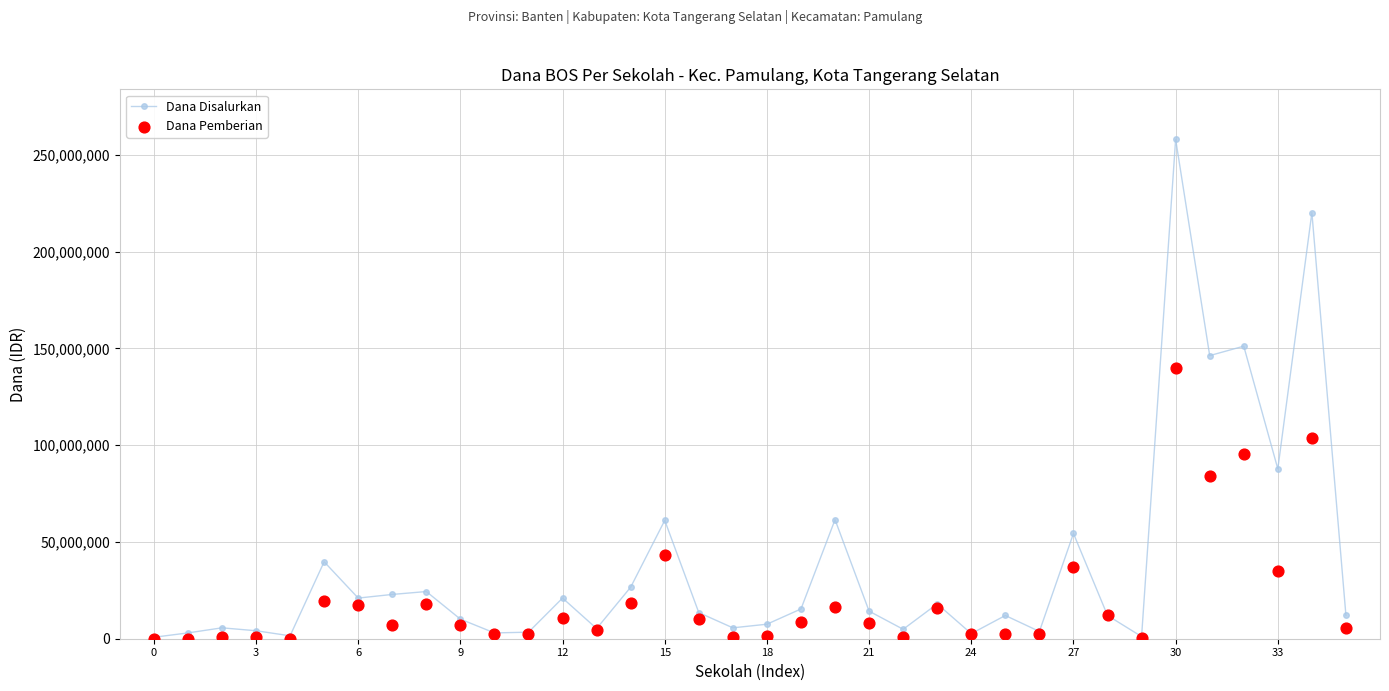

Which series has the largest total across all categories?

Dana Disalurkan